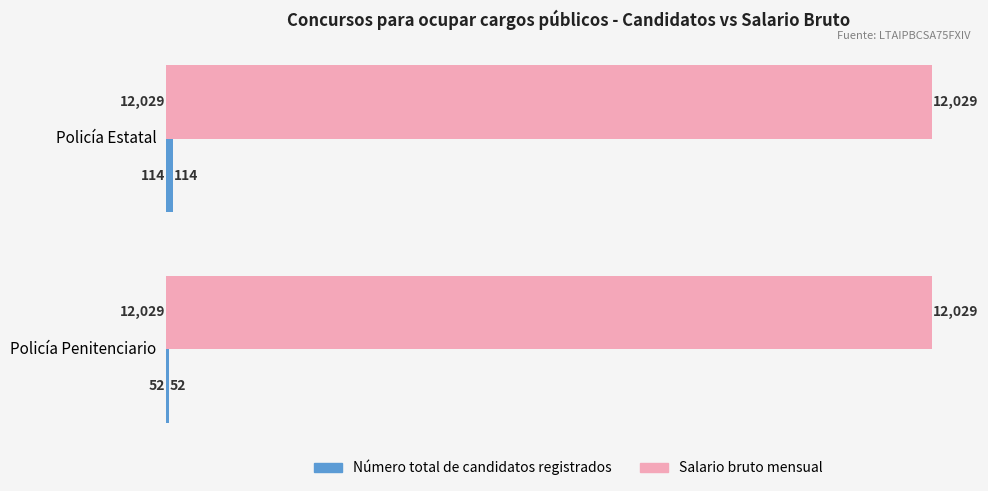

Which series has the largest total across all categories?

Salario bruto mensual